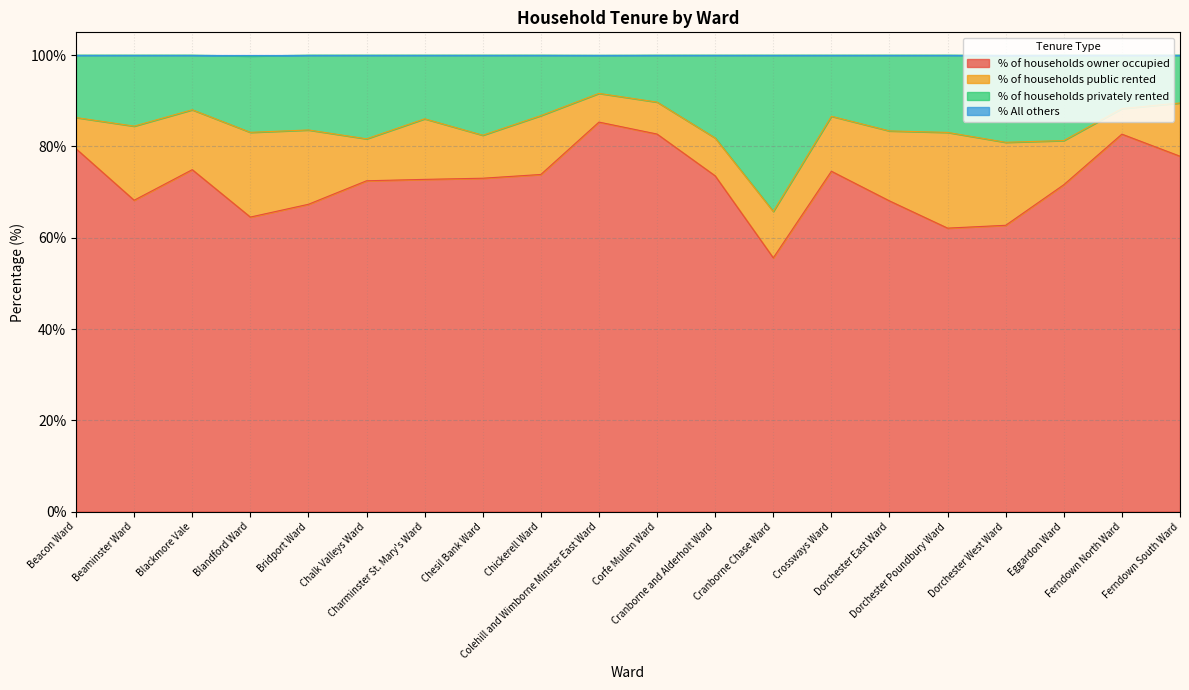

How many lines are shown in the chart?

4